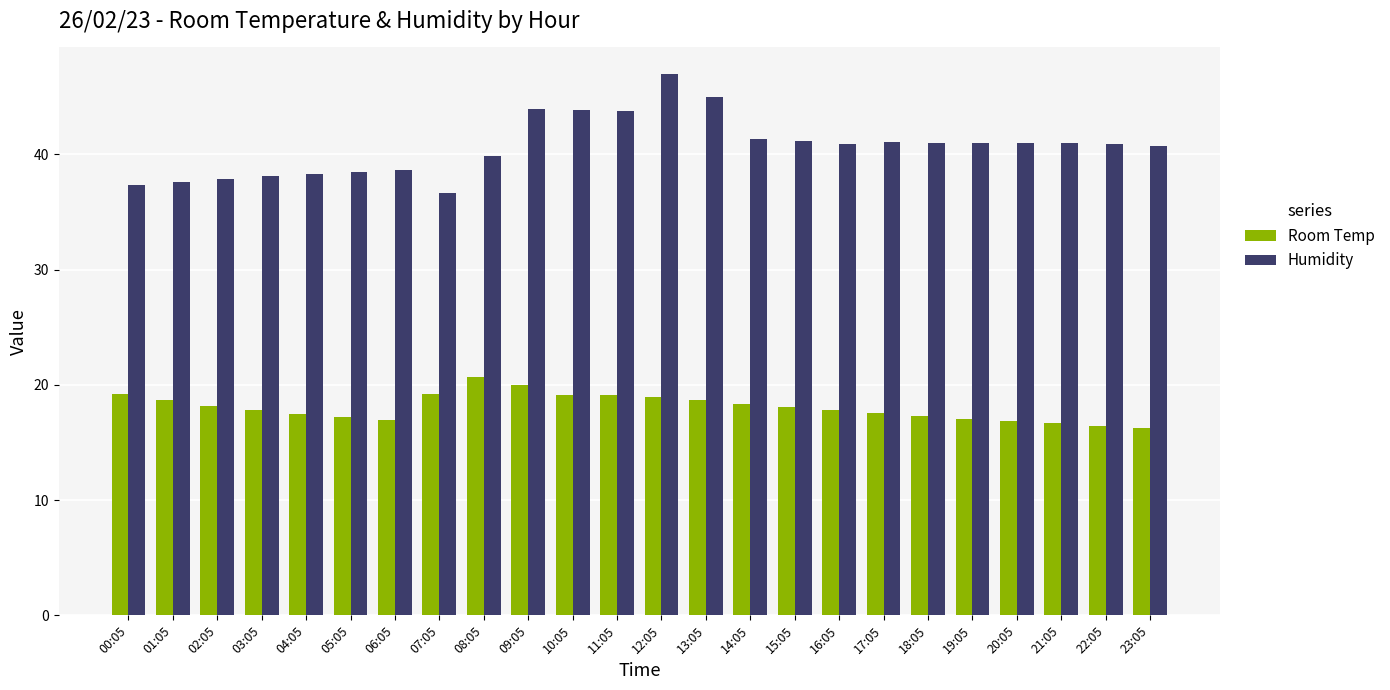

What is the minimum value shown in the chart?

16.3